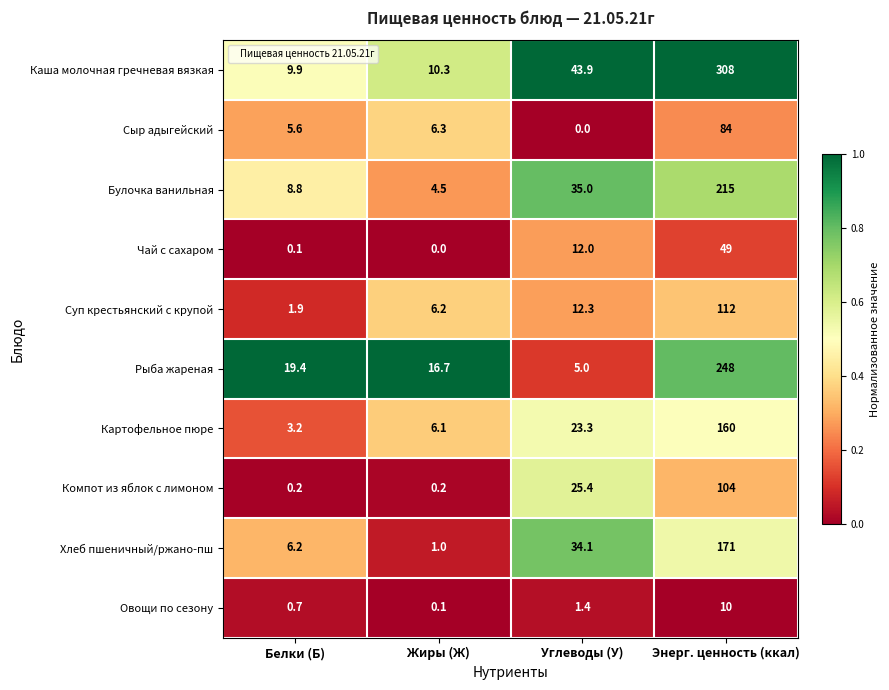

What is the sum of all Хлеб пшеничный/ржано-пш values?

212.3